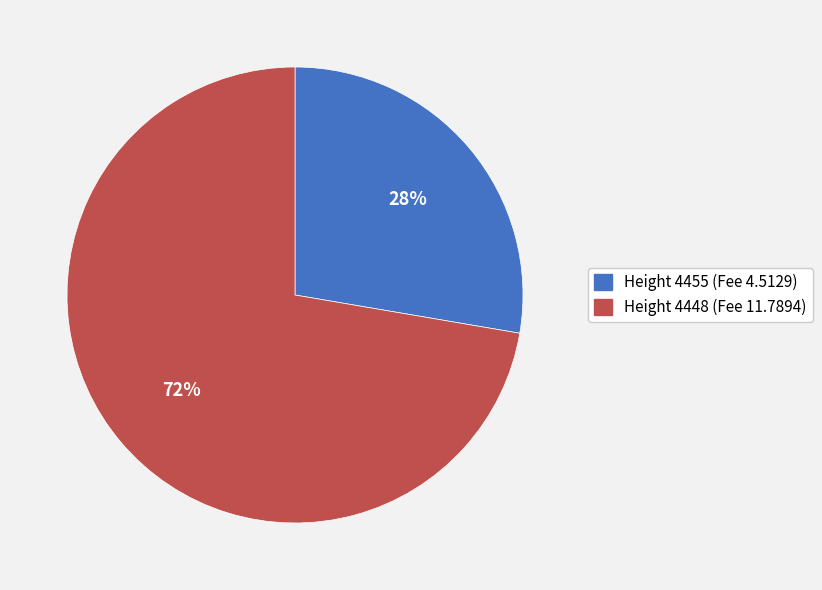

Is there any slice that represents more than half of the pie?

Yes